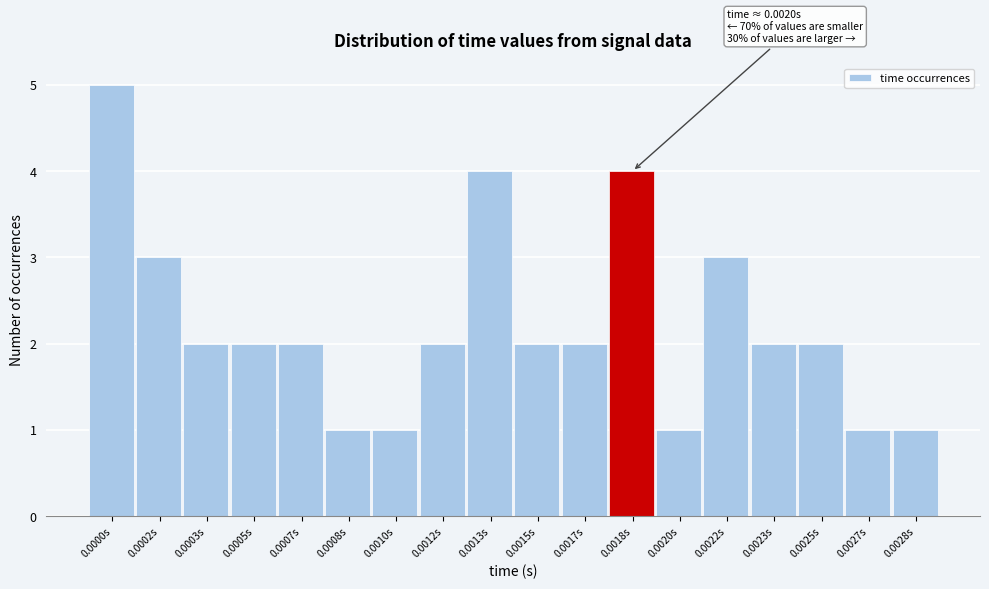

Reading left to right, what are all the values shown in this chart?

0.0000s=5	0.0002s=3	0.0003s=2	0.0005s=2	0.0007s=2	0.0008s=1	0.0010s=1	0.0012s=2	0.0013s=4	0.0015s=2	0.0017s=2	0.0018s=4	0.0020s=1	0.0022s=3	0.0023s=2	0.0025s=2	0.0027s=1	0.0028s=1